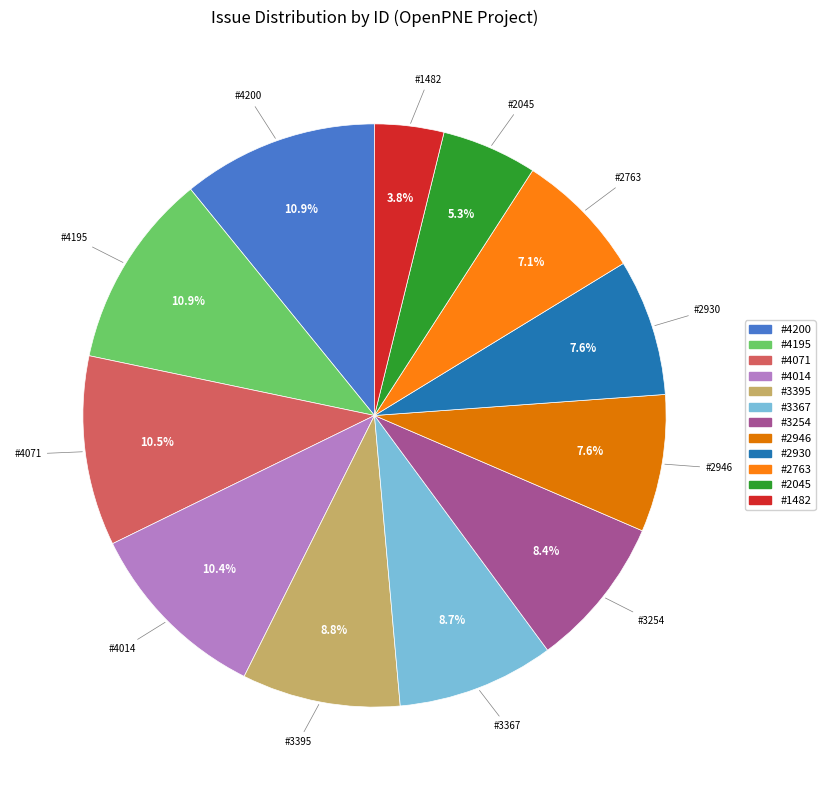

Approximately how many times larger is the value at #2763 compared to #2930?

0.9